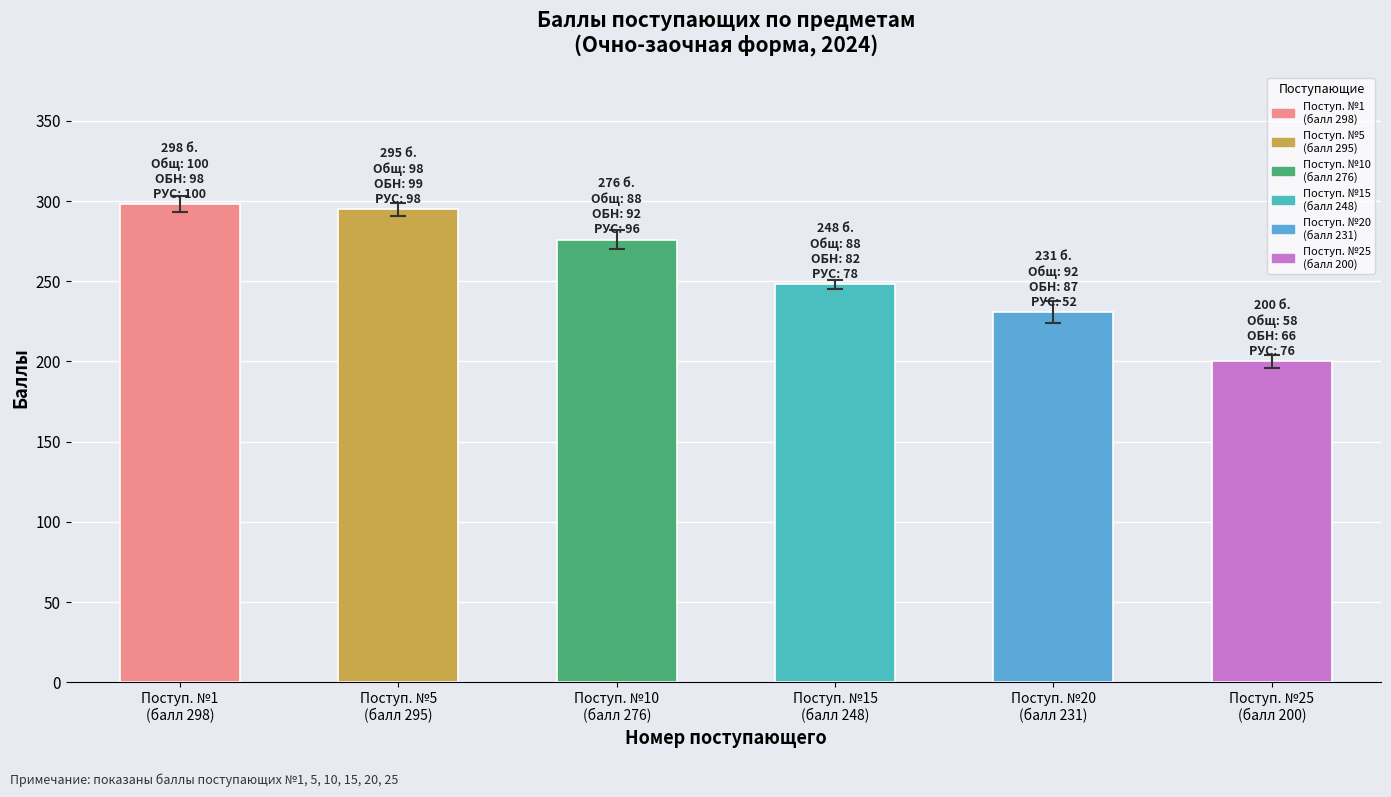

What is the change in value from Поступ. №1
(балл 298) to Поступ. №25
(балл 200)?

-98